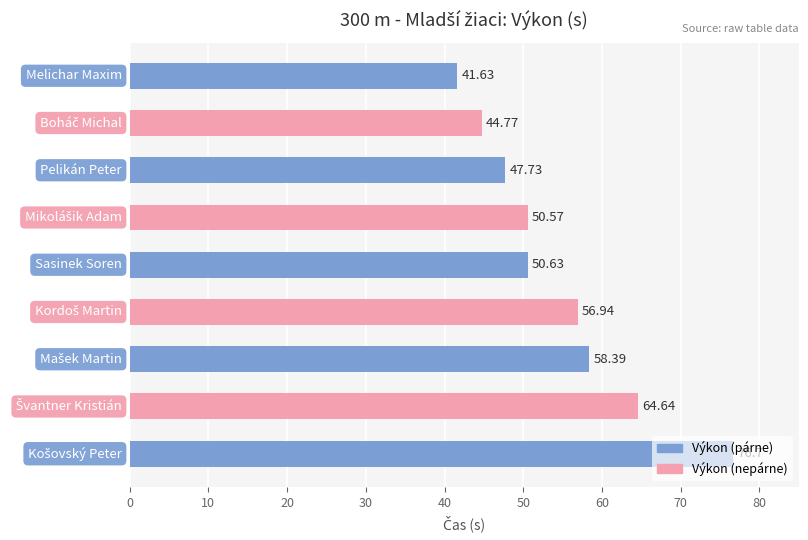

How many series are shown in this chart?

1